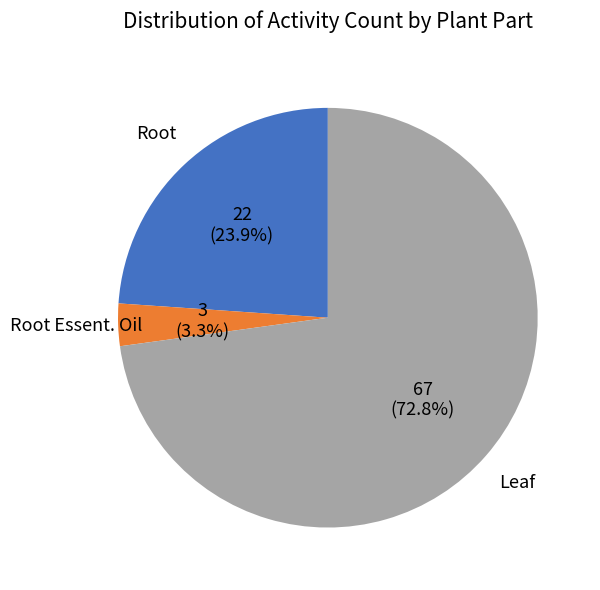

What percentage do Leaf and Root together represent?

96.7%